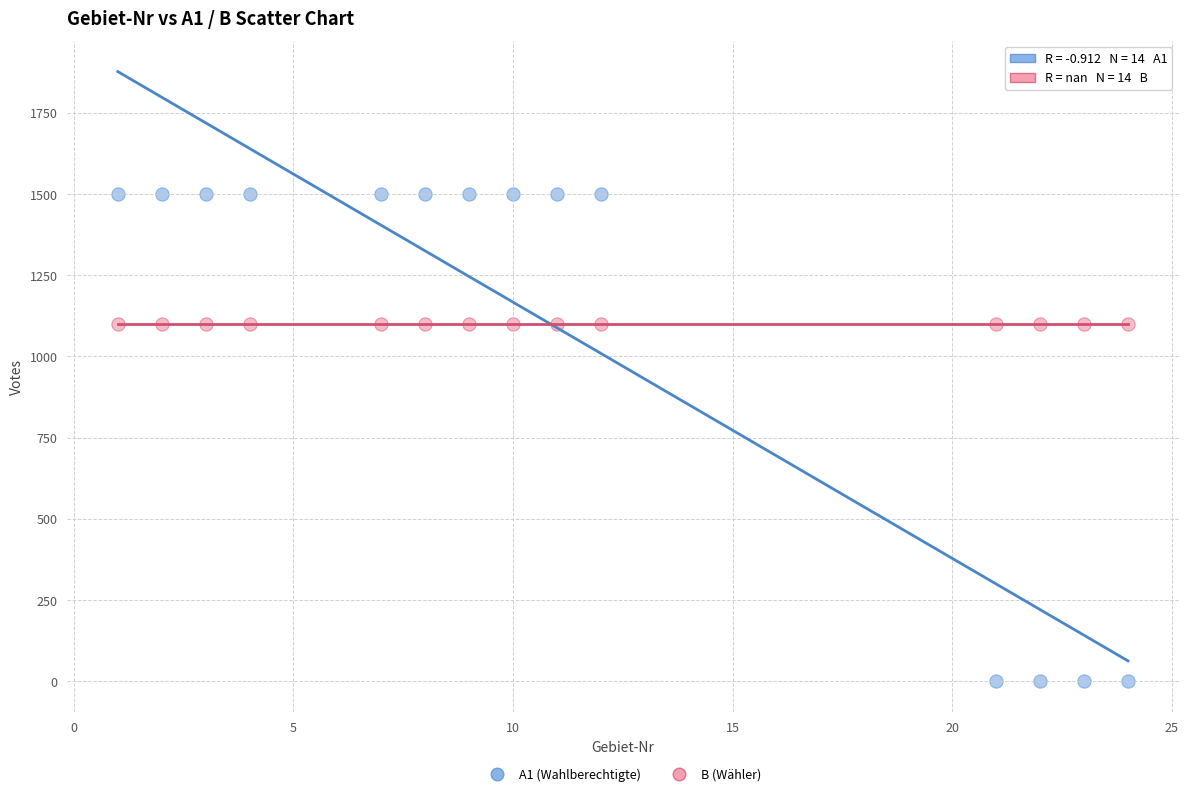

What are all the series names shown in the legend?

A1 (Wahlberechtigte), B (Wähler)